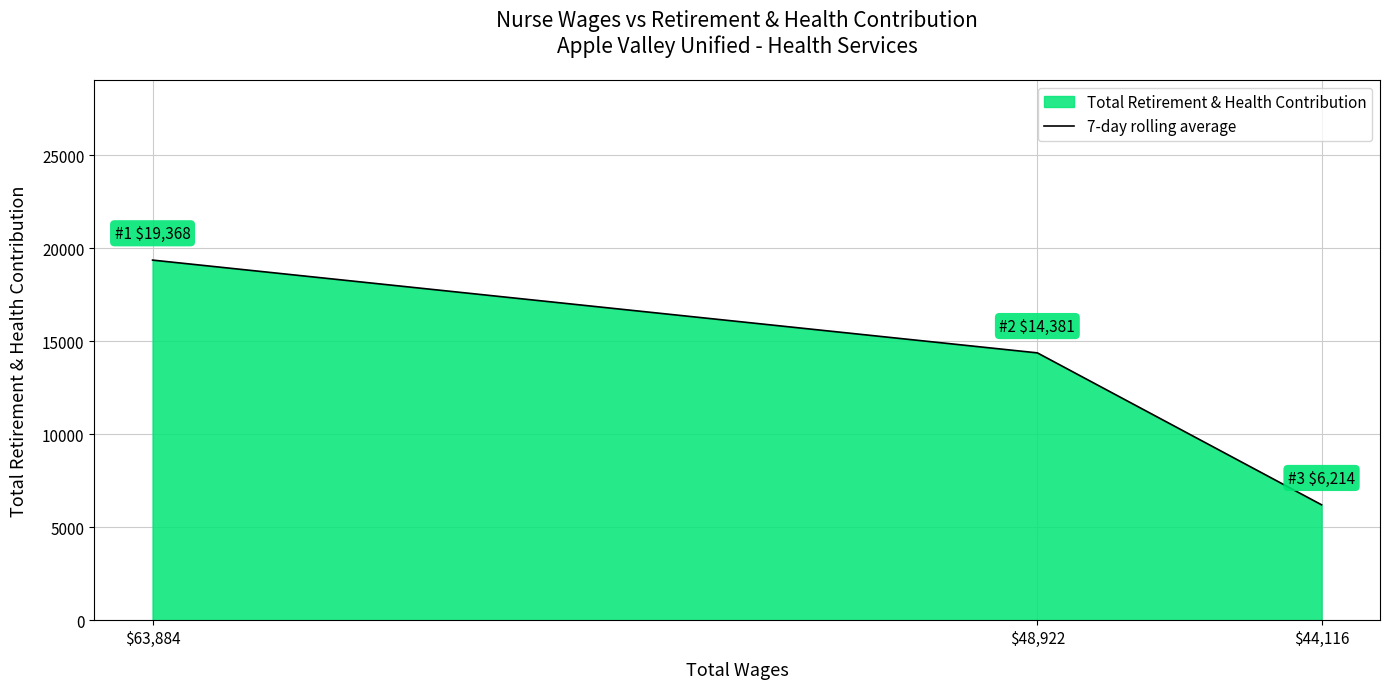

List the labels in order of value, largest first.

$63,884, $48,922, $44,116